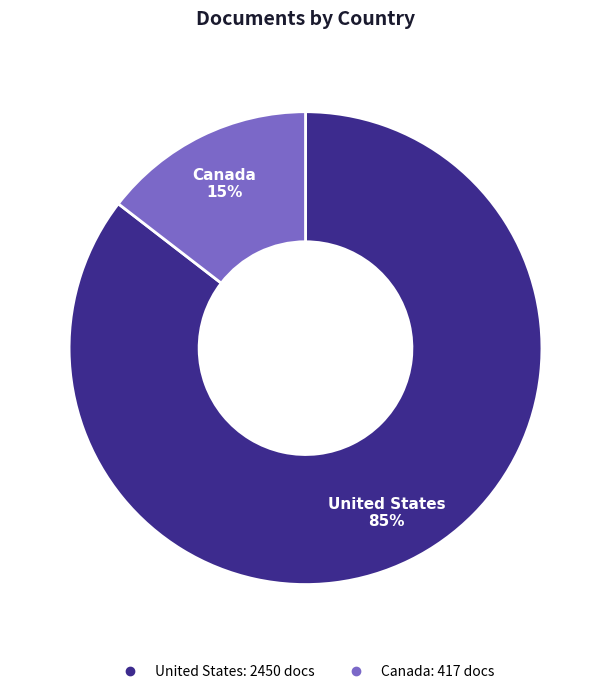

Rank the categories by value from lowest to highest.

Canada, United States